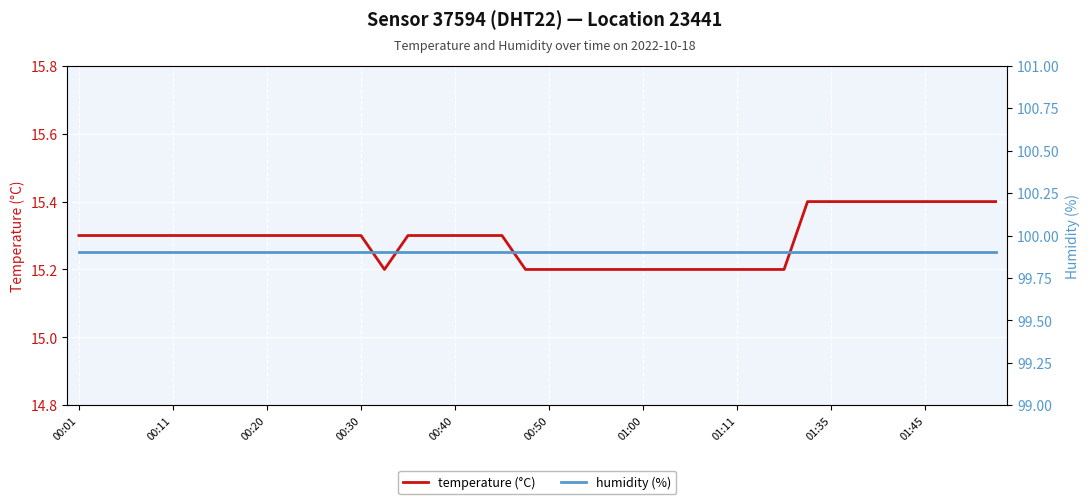

Count the temperature (°C) values in the range 15 to 16.

40